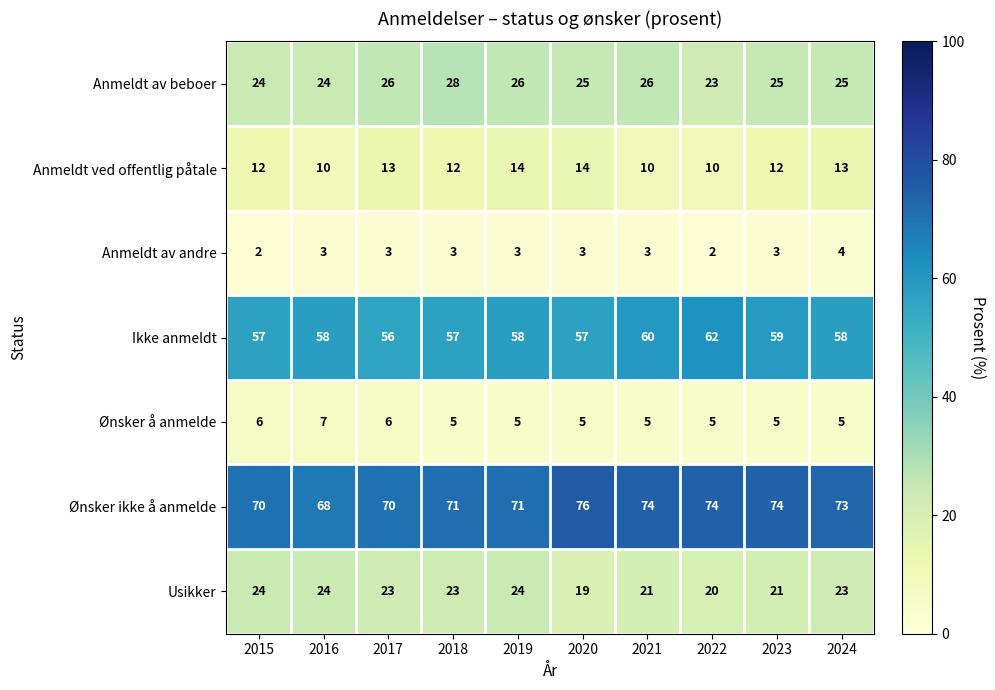

Count the Anmeldt ved offentlig påtale values in the range 10 to 13.

8